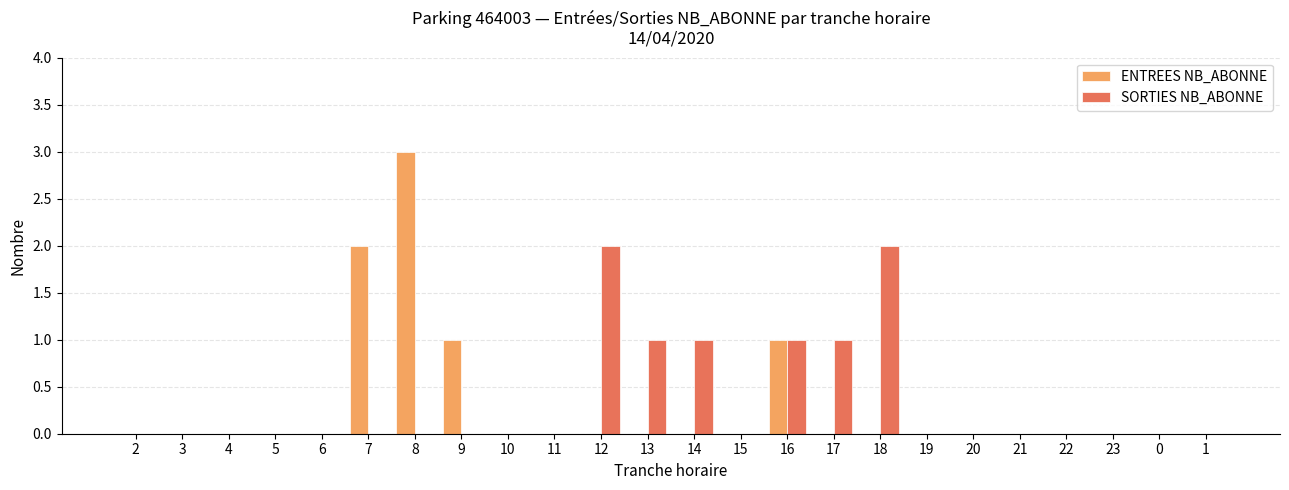

What is the greatest value displayed?

3